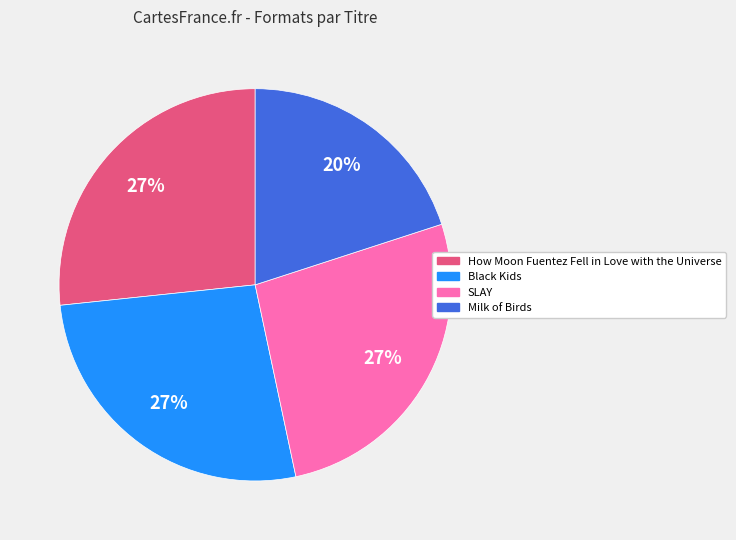

Between Milk of Birds and SLAY, which is larger?

SLAY